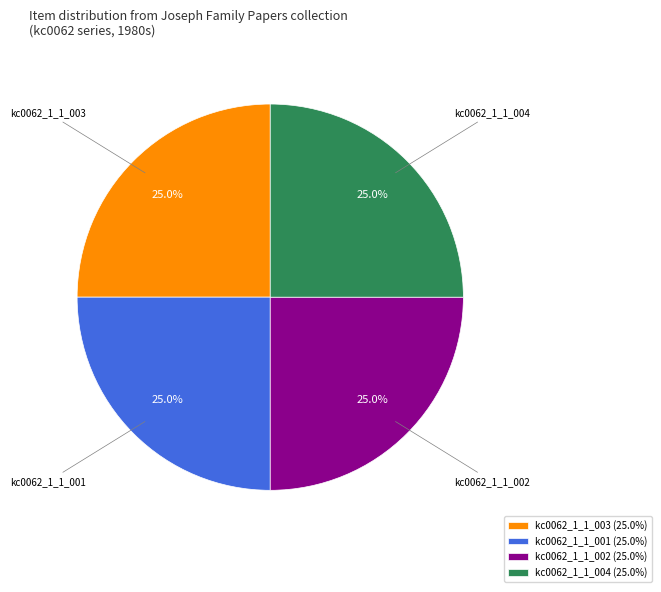

Is it true that kc0062_1_1_003 is 18% of the pie?

False